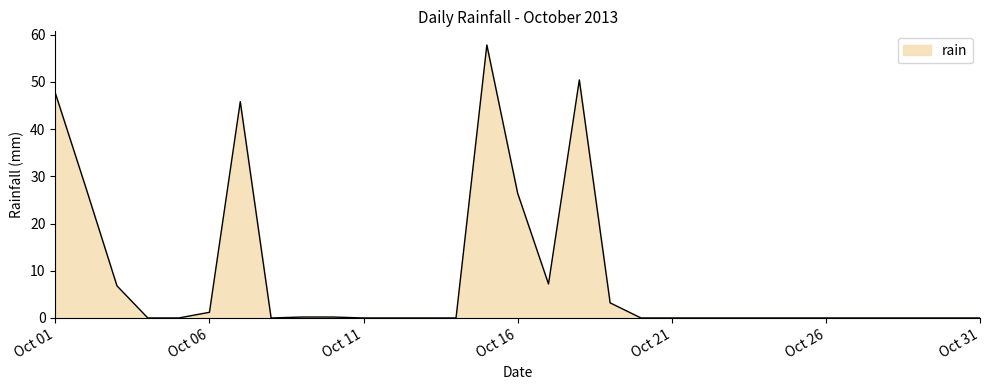

What is the greatest value displayed?

57.8